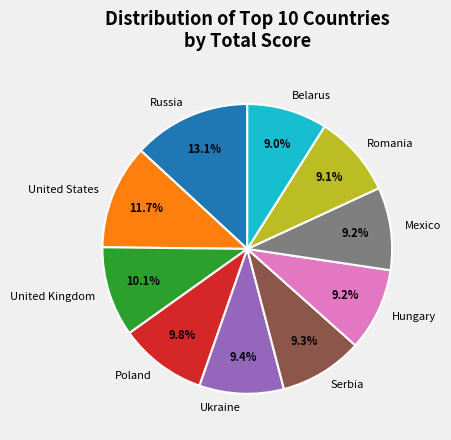

Which has a higher value, Mexico or United Kingdom?

United Kingdom